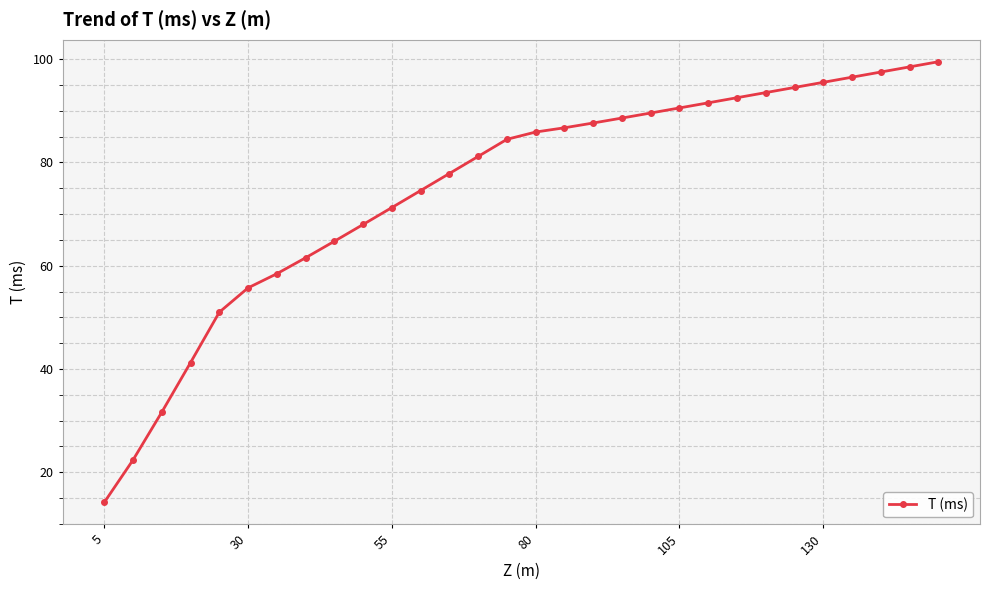

Count the number of categories in the chart.

30